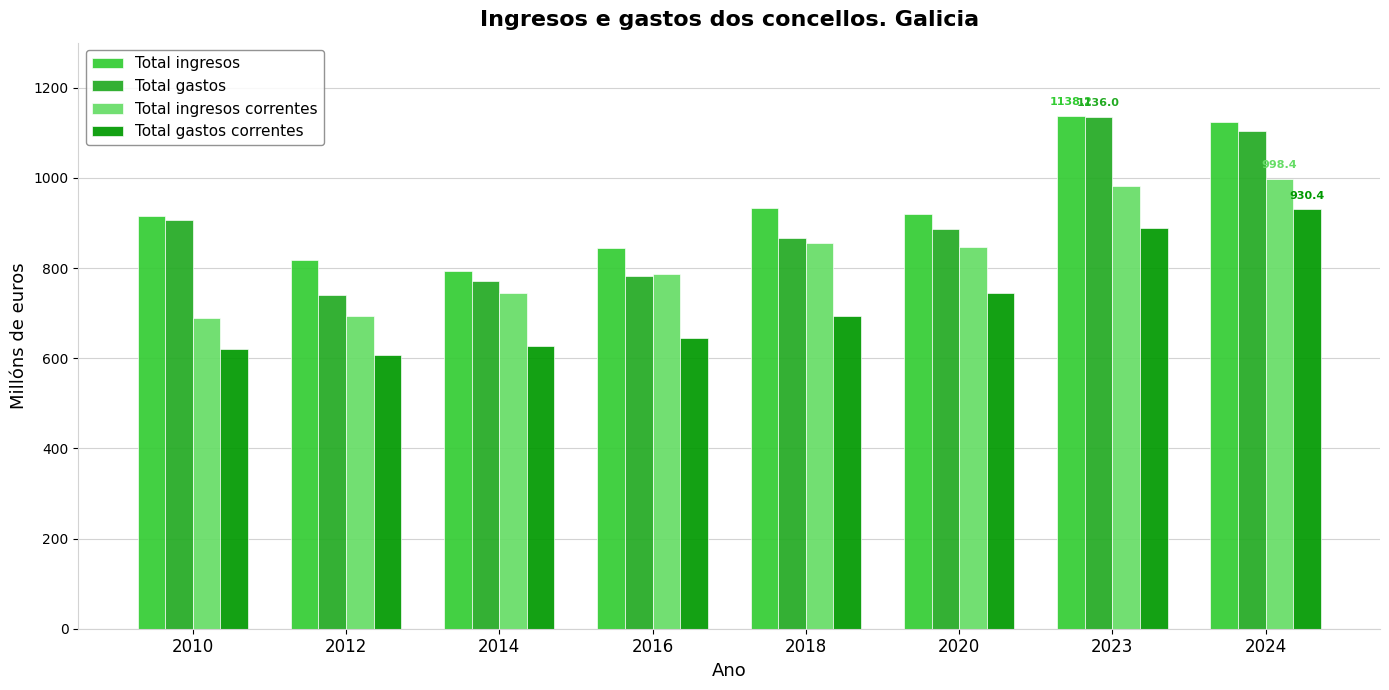

Between 2014 and 2018, which series saw the biggest shift?

Total ingresos